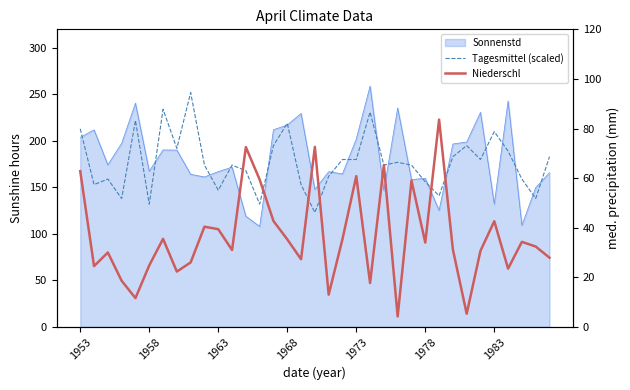

What is the highest value of the Niederschl series?

83.6